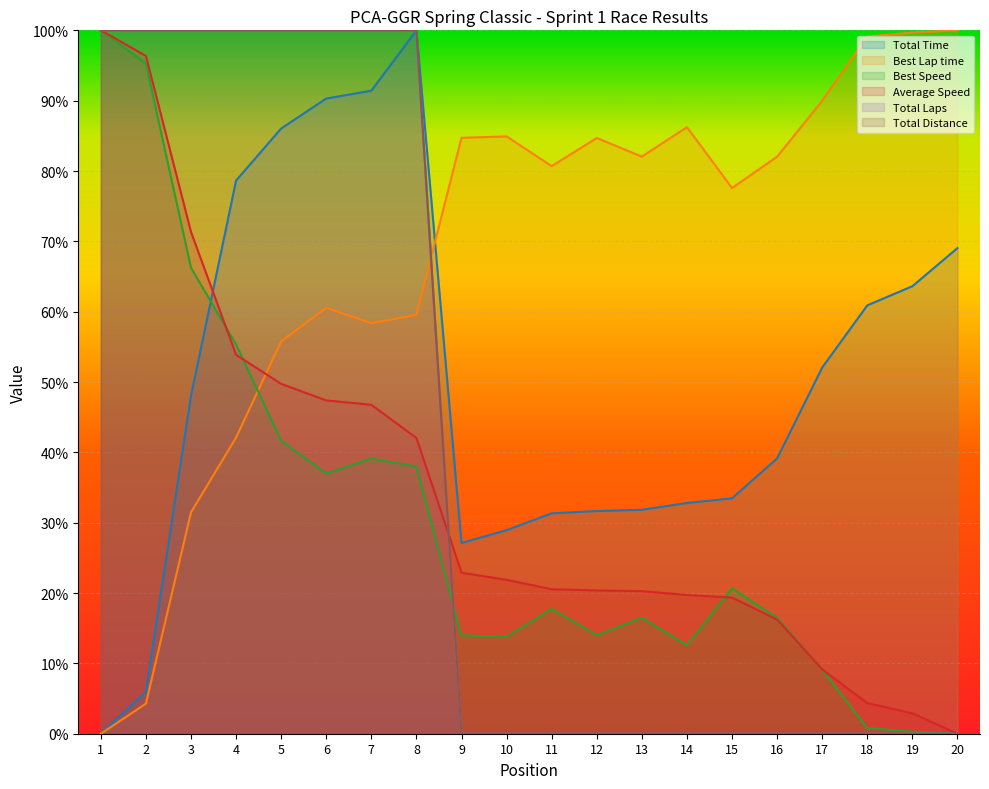

Does the chart display data point markers on the line(s)?

No